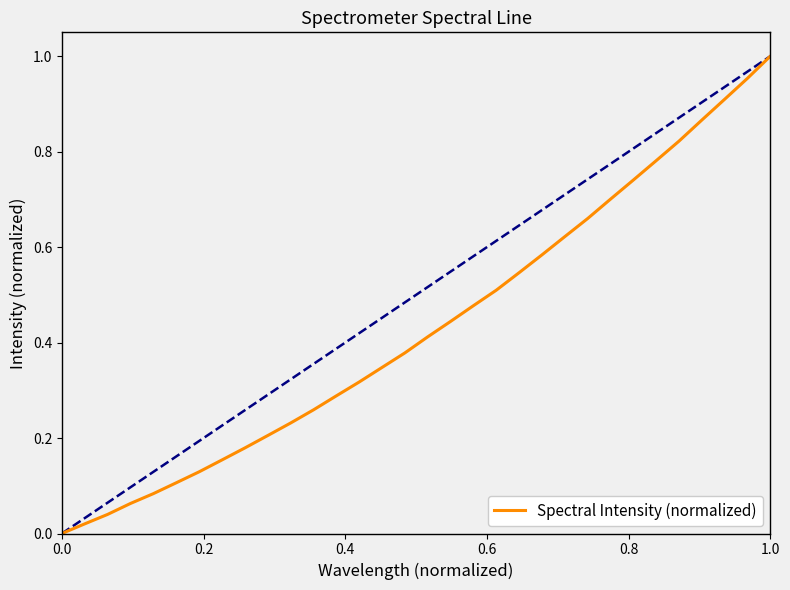

Does the chart display data point markers on the line(s)?

No